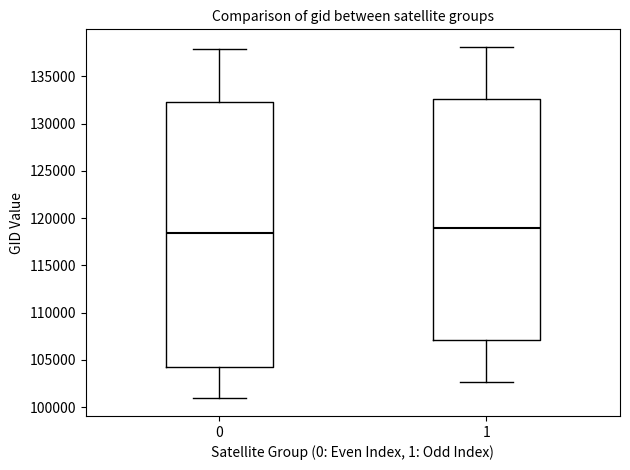

Which box's median line is the lowest?

0